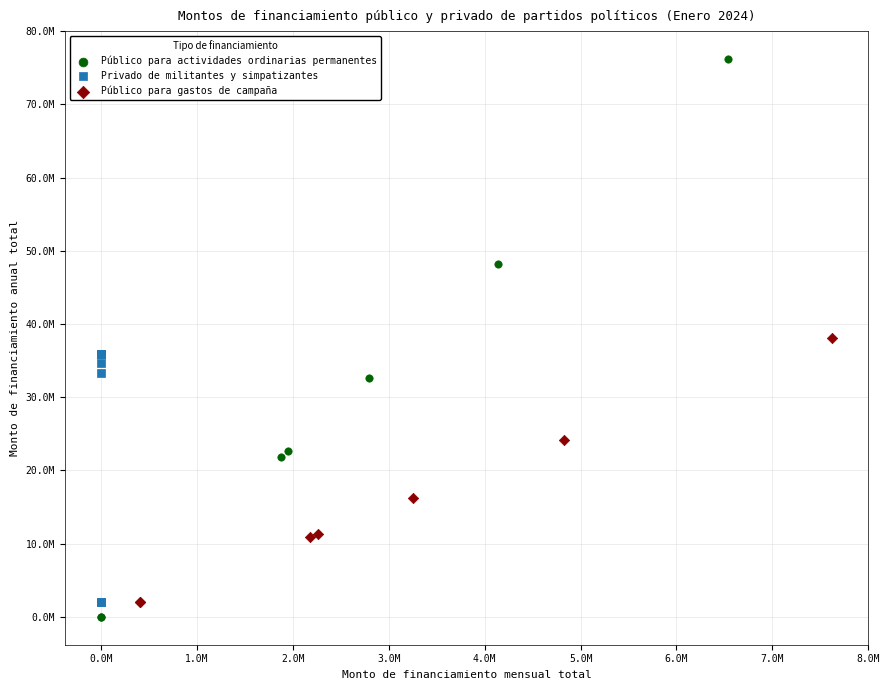

Which series has the widest spread of Y values?

Público para actividades ordinarias permanentes